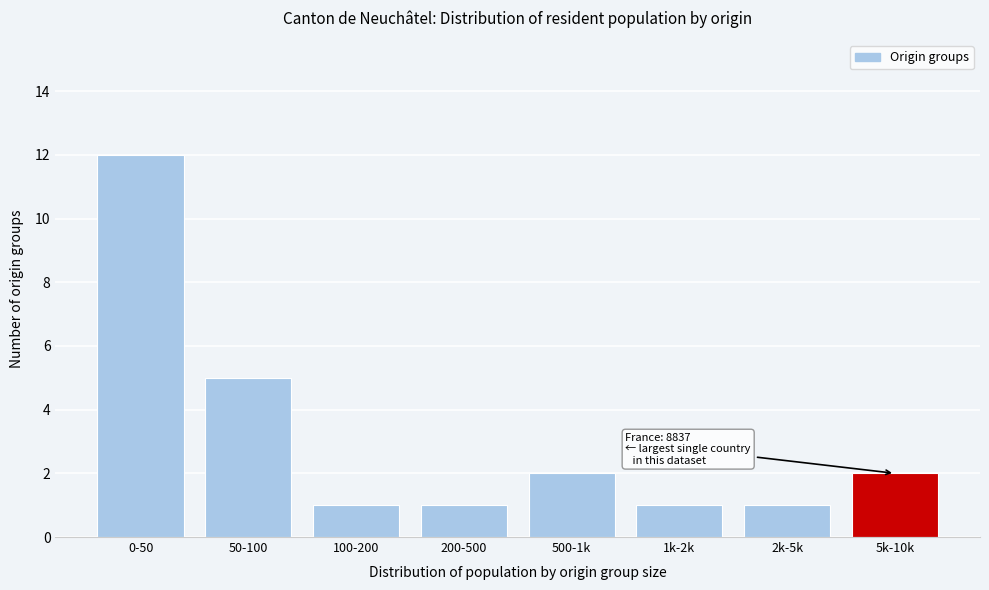

Reading left to right, transcribe all the data shown in this chart.

12	5	1	1	2	1	1	2